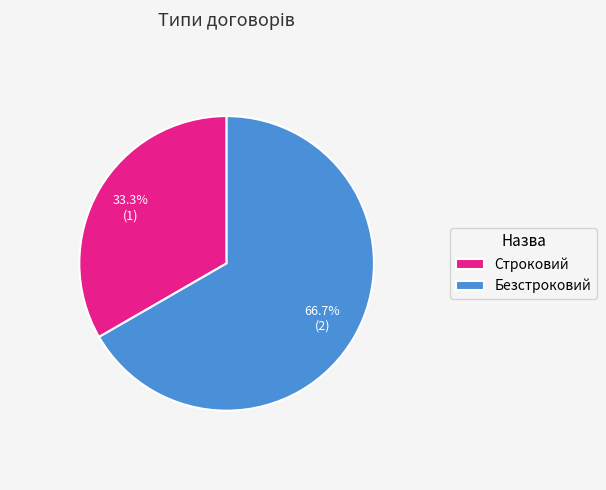

To the nearest percent, what is the difference between the largest and smallest slice percentages?

33%